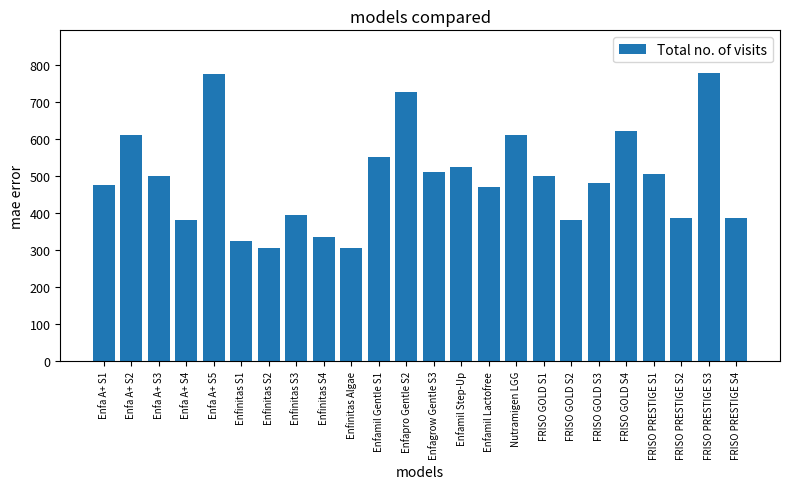

What is the difference between the values at Enfamil Step-Up and Enfinitas Algae?

220